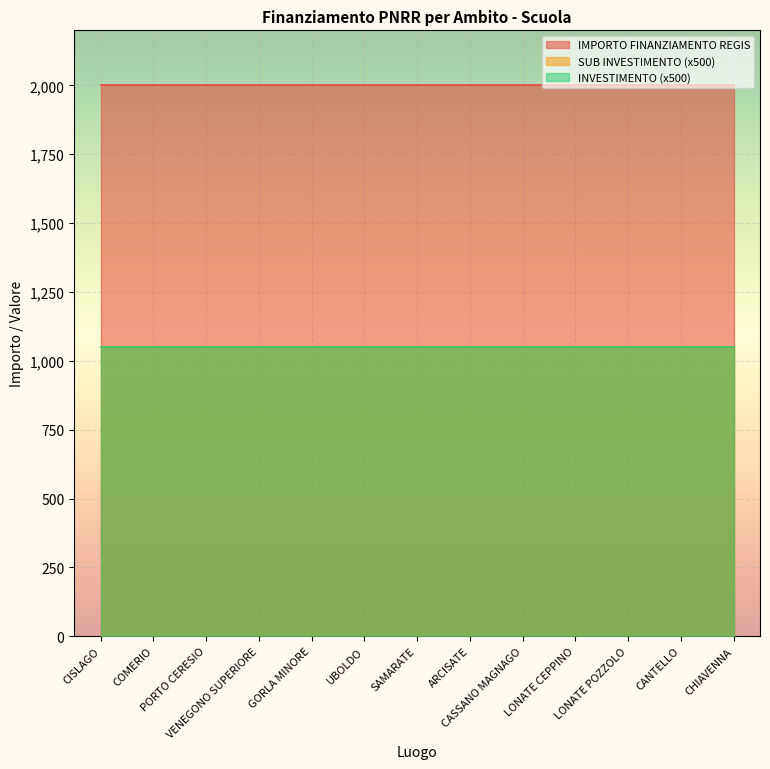

Reading right to left, transcribe all the data shown in this chart.

INVESTIMENTO: 2.1	2.1	2.1	2.1	2.1	2.1	2.1	2.1	2.1	2.1	2.1	2.1	2.1
SUB INVESTIMENTO: 2.1	2.1	2.1	2.1	2.1	2.1	2.1	2.1	2.1	2.1	2.1	2.1	2.1
IMPORTO FINANZIAMENTO REGIS: 2000.0	2000.0	2000.0	2000.0	2000.0	2000.0	2000.0	2000.0	2000.0	2000.0	2000.0	2000.0	2000.0